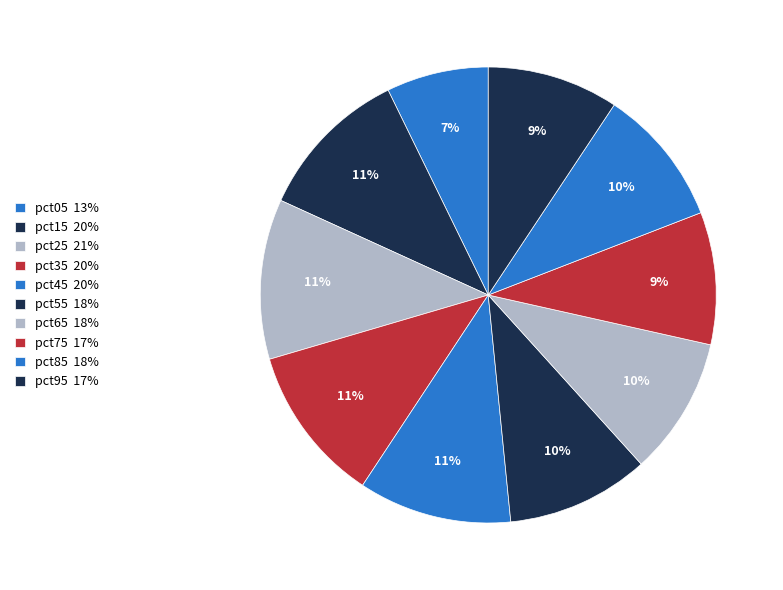

Count the number of slices in the pie.

10